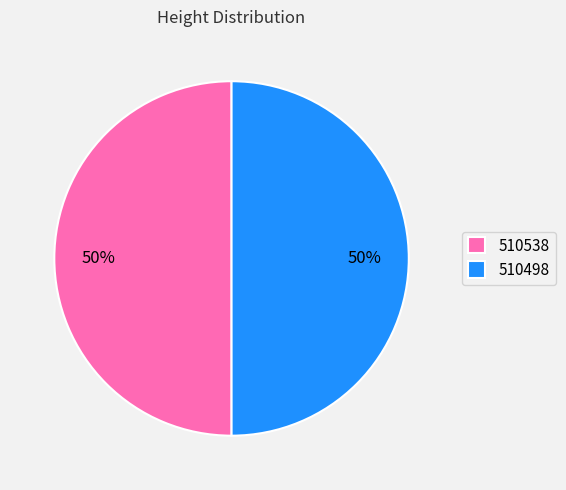

What is the ratio of the value at 510498 to the value at 510538?

1.0